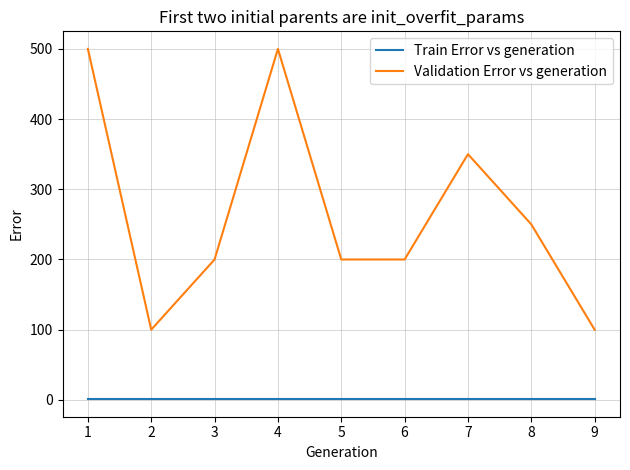

The value of Train Error vs generation at 4 is 1. True or false?

True